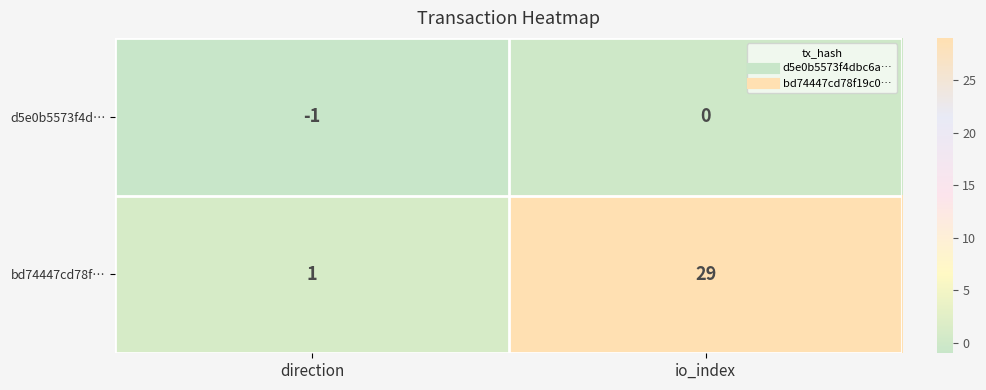

Which series changed the most between direction and io_index?

bd74447cd78f…